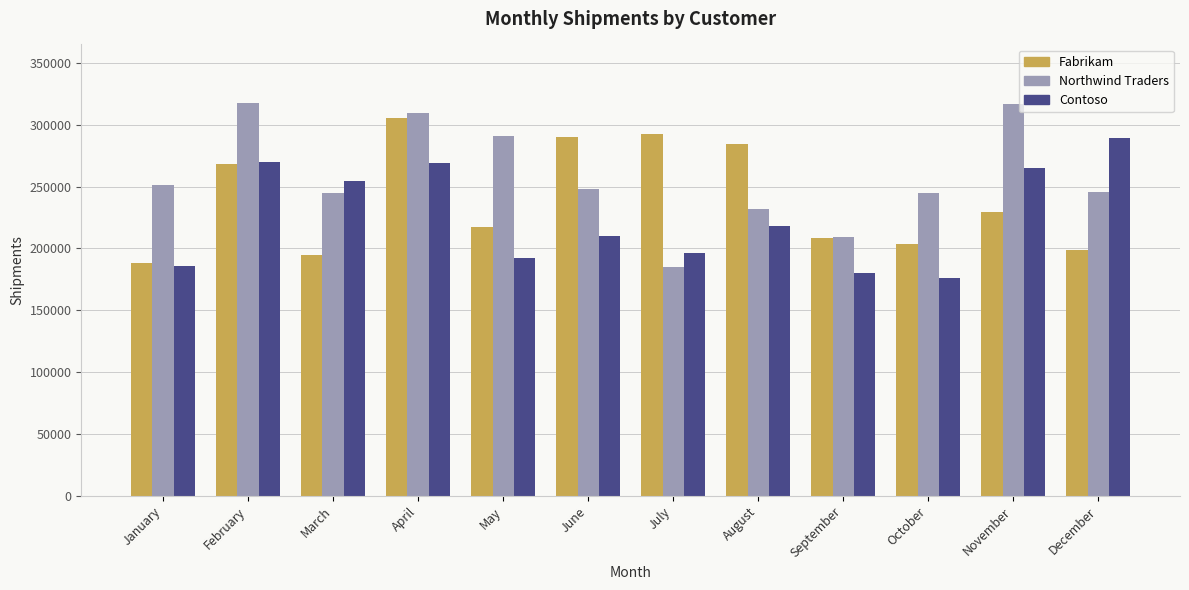

What is the difference between the Northwind Traders values at March and February?

72521